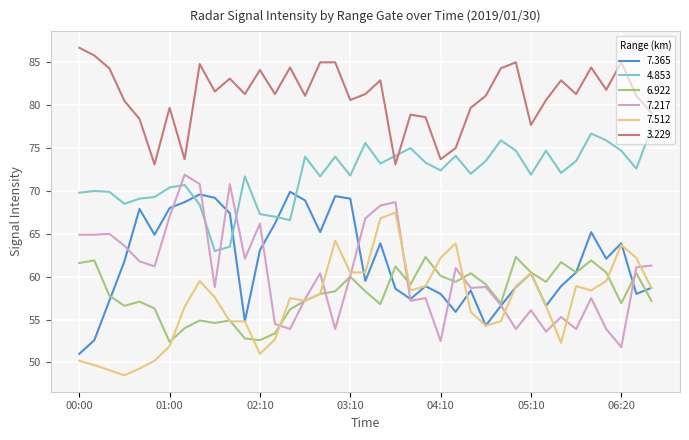

True or false: 7.365 and 7.512 intersect in this chart.

True